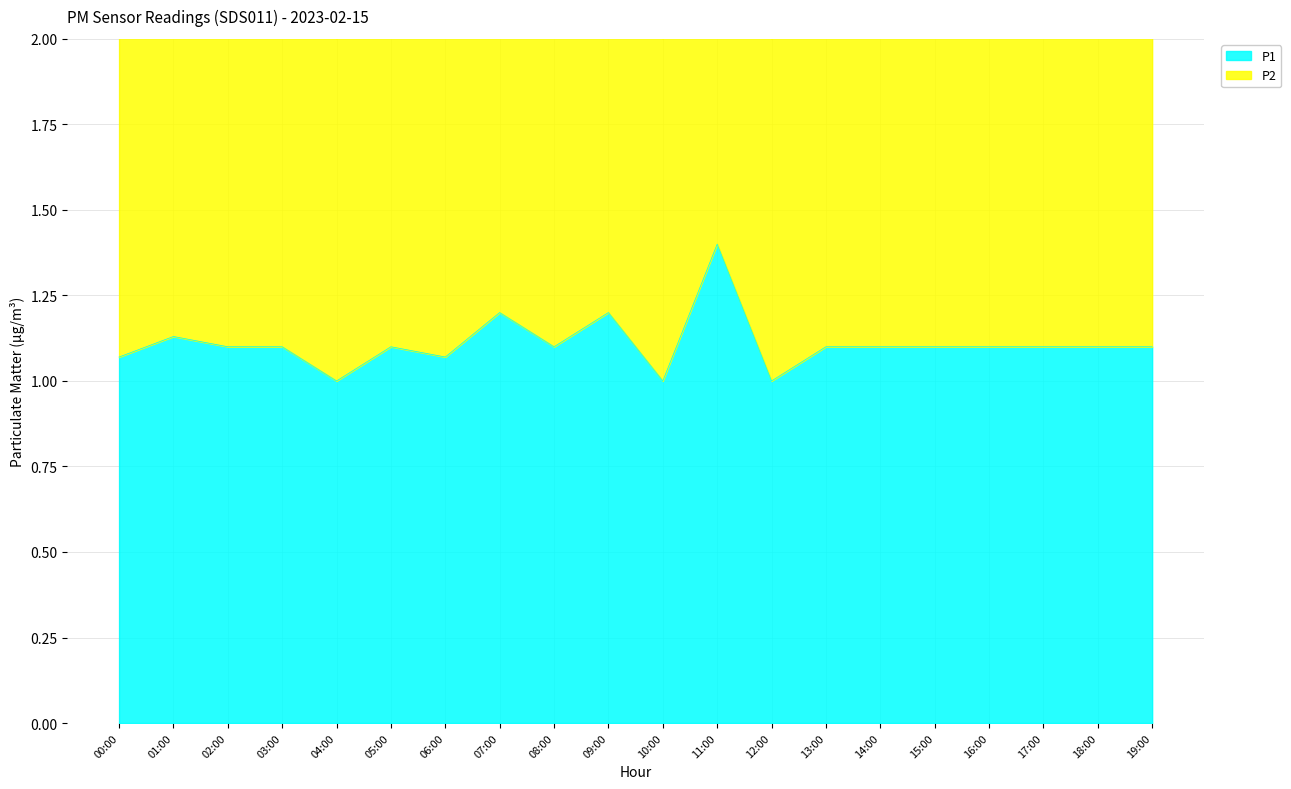

What is the average value of the P2 series?

2.2